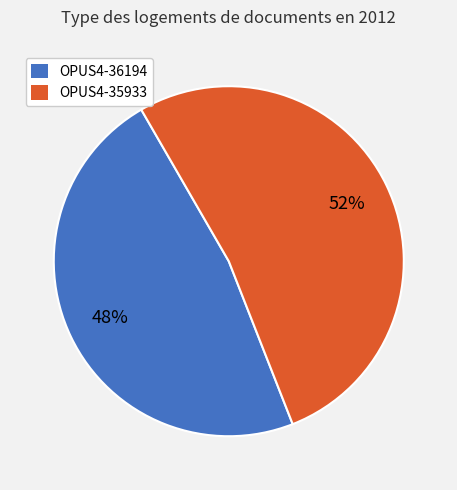

To the nearest percent, what is the average slice percentage?

50%